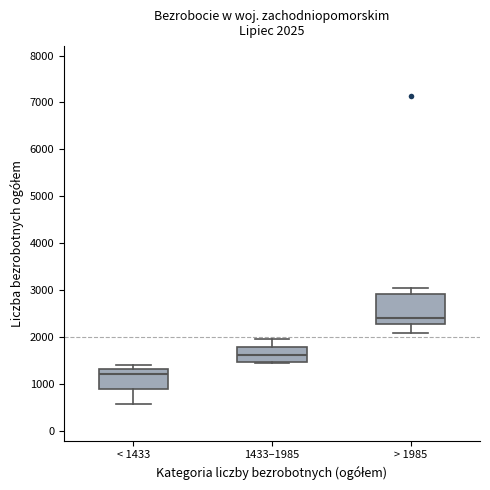

Comparing the boxes themselves (not the whiskers), which one is the tallest?

> 1985